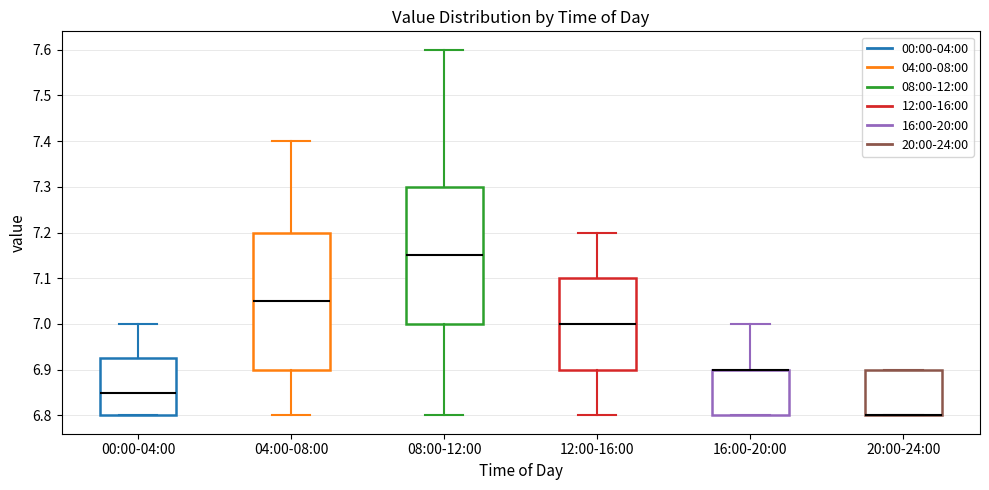

Reading left to right, transcribe this box plot: for each box, give where its median line is, the range the box spans, and where its two whiskers end, as read against the y-axis. The values are not printed on the chart, so give them approximately, as read against the axis.

00:00-04:00: median 6.85, box 6.80 to 6.93, whiskers 6.80 to 7.00
04:00-08:00: median 7.05, box 6.90 to 7.20, whiskers 6.80 to 7.40
08:00-12:00: median 7.15, box 7.00 to 7.30, whiskers 6.80 to 7.60
12:00-16:00: median 7.00, box 6.90 to 7.10, whiskers 6.80 to 7.20
16:00-20:00: median 6.90 (drawn on the box's upper edge), box 6.80 to 6.90, whiskers 6.80 to 7.00
20:00-24:00: median 6.80 (drawn on the box's lower edge), box 6.80 to 6.90, whiskers 6.80 to 6.90